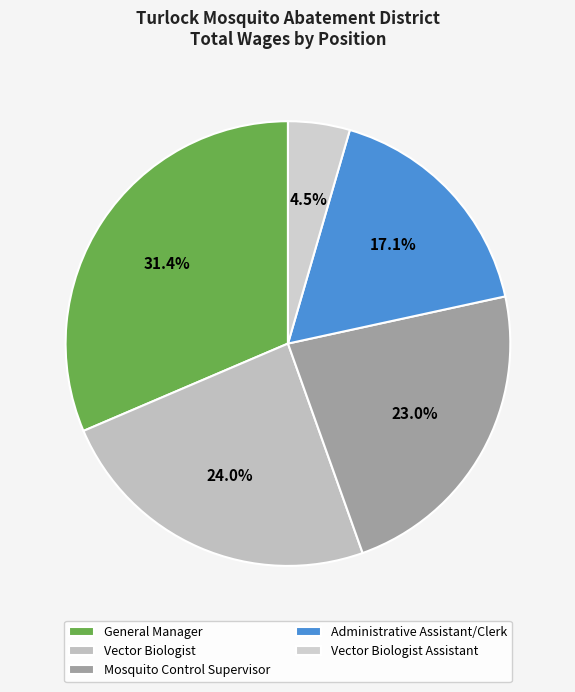

Which category has the smallest portion of the pie?

Vector Biologist Assistant